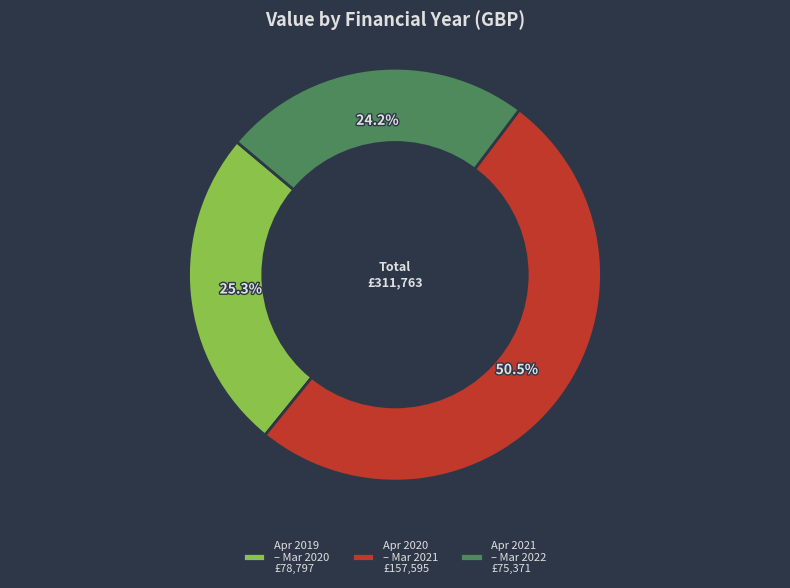

Approximately how many times larger is the value at Apr 2020 – Mar 2021 £157,595 compared to Apr 2019 – Mar 2020 £78,797?

2.0